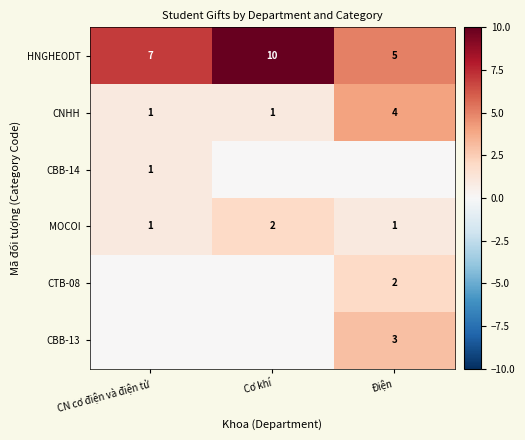

The MOCOI series shows 0 at CN cơ điện và điện tử. True or false?

False